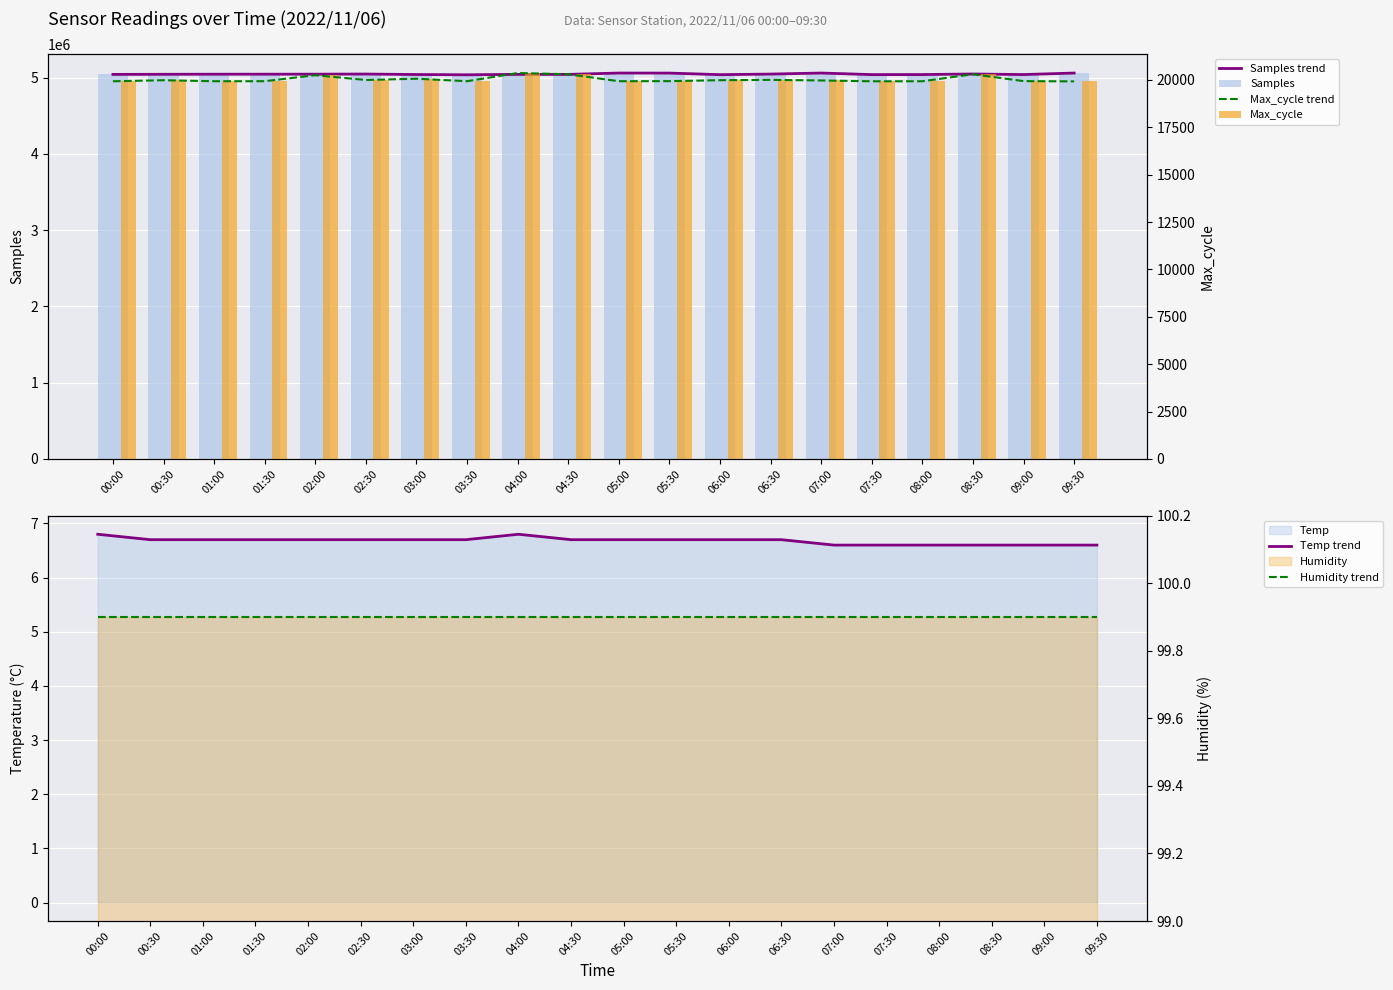

Which series has the largest total across all categories?

Samples trend